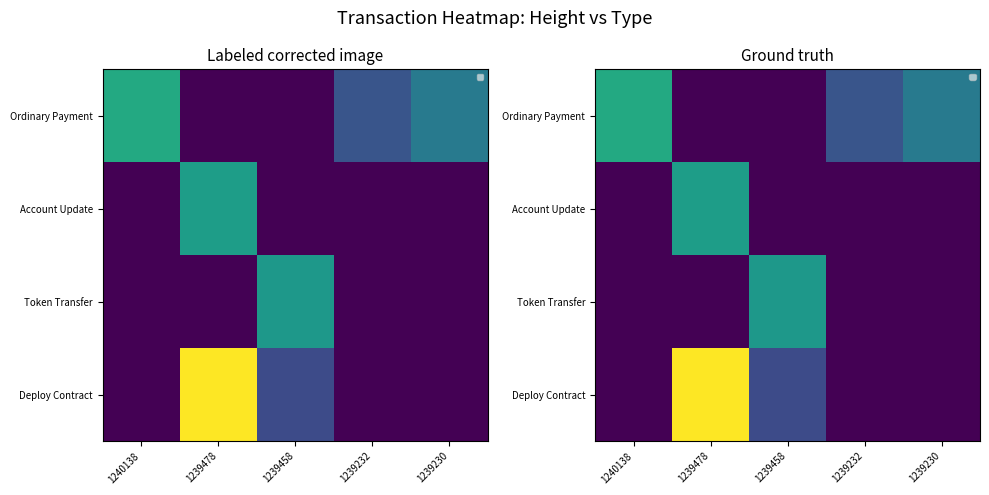

At which category does the chart reach its peak across all series?

1239478